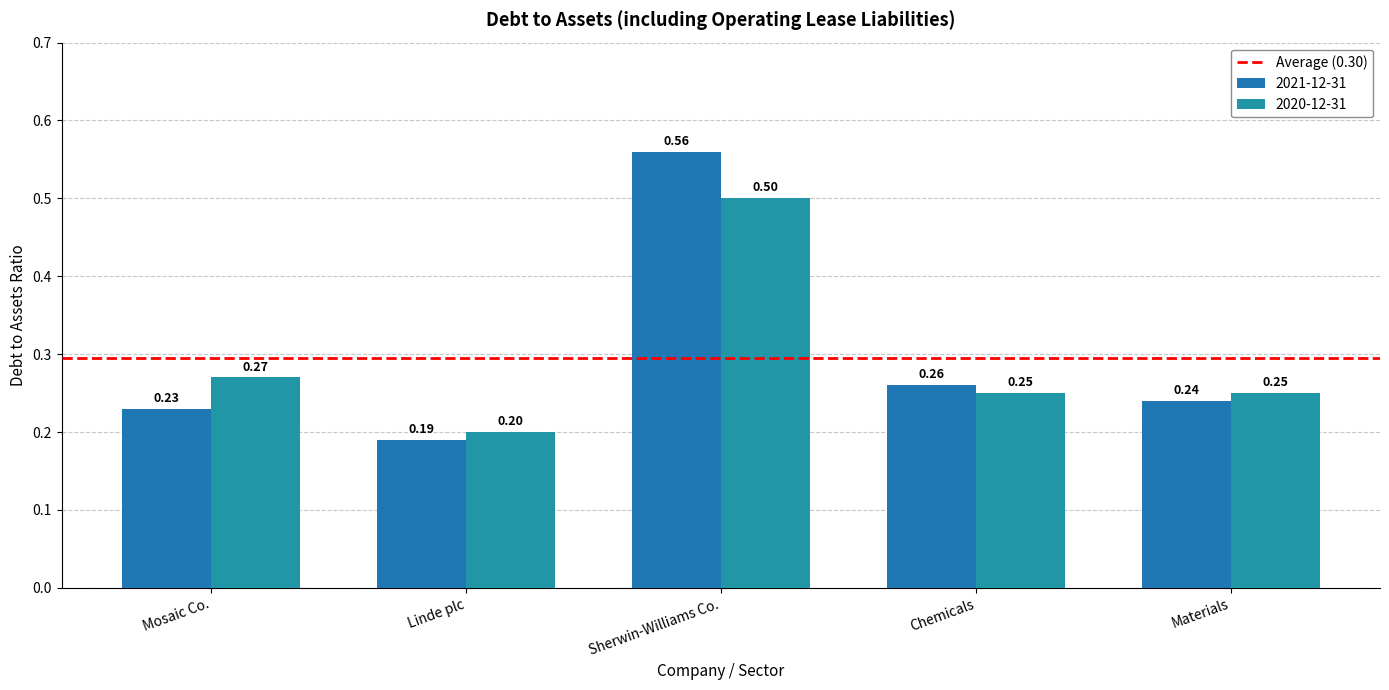

What is the maximum value for 2021-12-31?

0.6